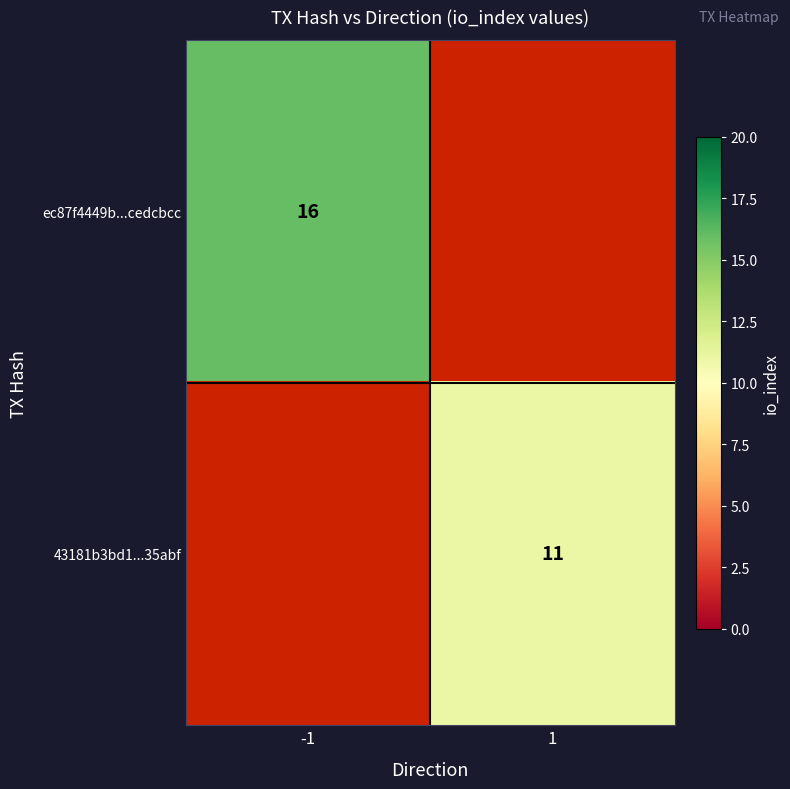

What is the minimum value shown in the chart?

11.0